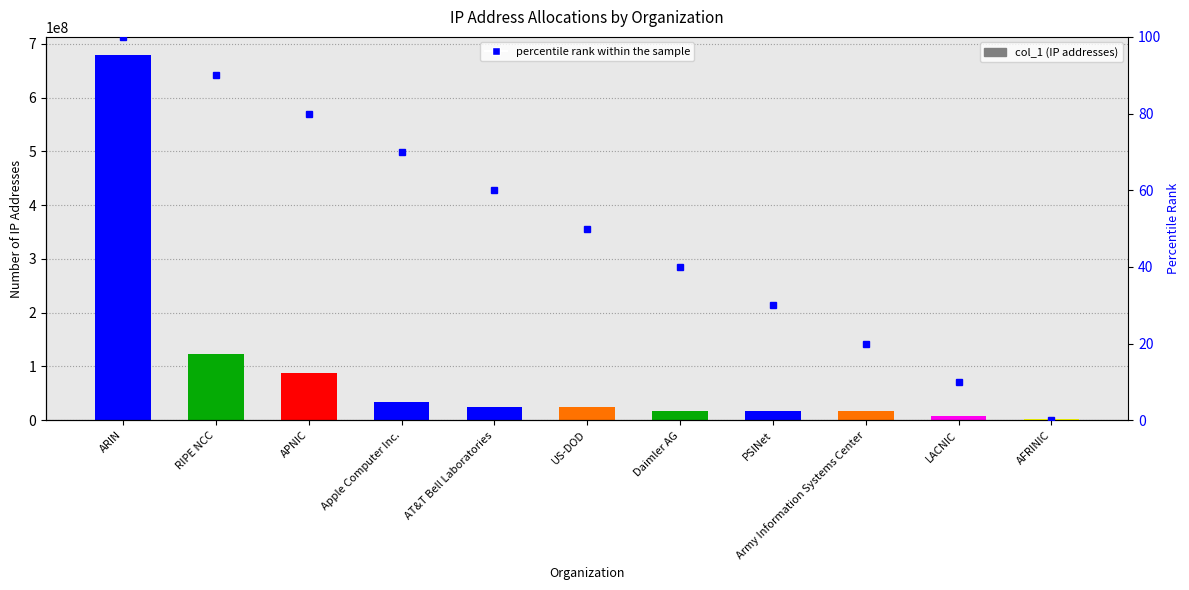

True or false: percentile rank within the sample has a value of 80 at APNIC.

True